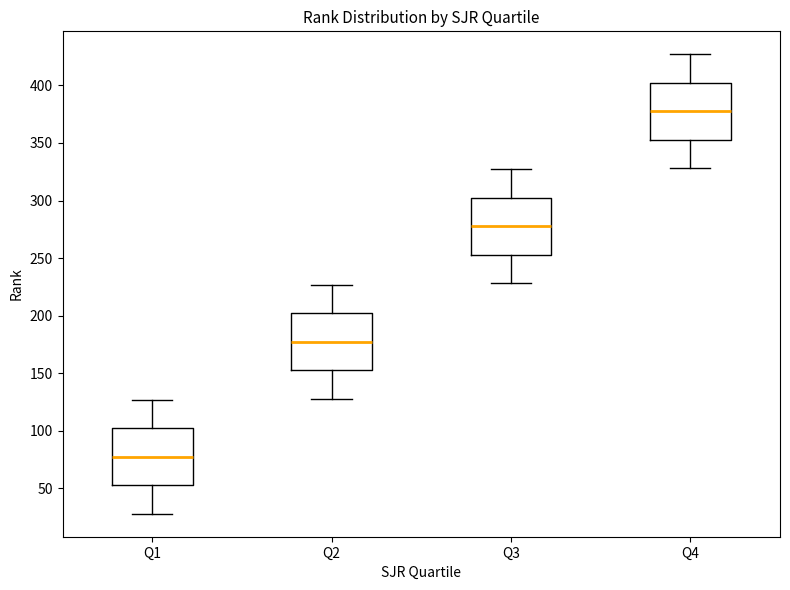

Reading left to right, transcribe this box plot: for each box, give where its median line is, the range the box spans, and where its two whiskers end, as read against the y-axis. The values are not printed on the chart, so give them approximately, as read against the axis.

Q1: median 80, box 55 to 100, whiskers 30 to 125
Q2: median 180, box 155 to 200, whiskers 130 to 225
Q3: median 280, box 255 to 300, whiskers 230 to 325
Q4: median 380, box 355 to 400, whiskers 330 to 425